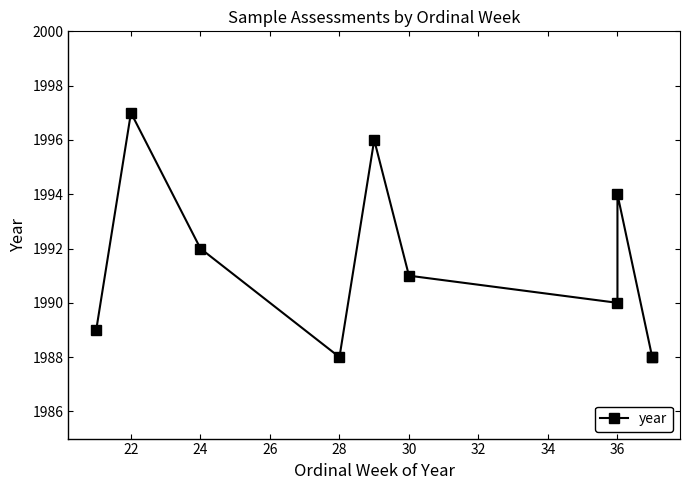

What is the minimum value shown in the chart?

1988